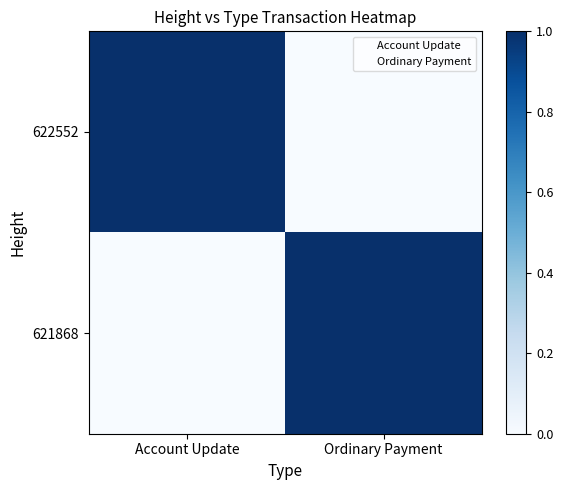

What is the maximum value shown in the chart?

1